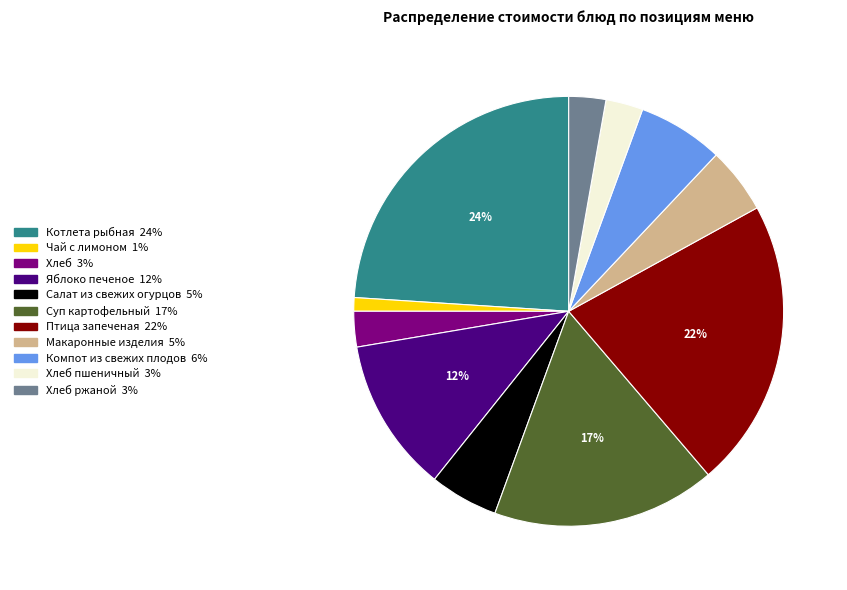

To the nearest percent, what is the average slice percentage?

9%